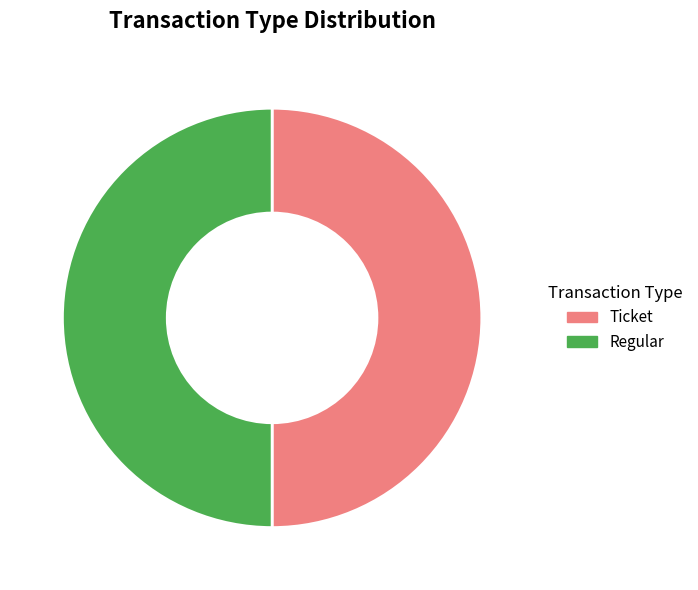

How many slices are in this pie chart?

2